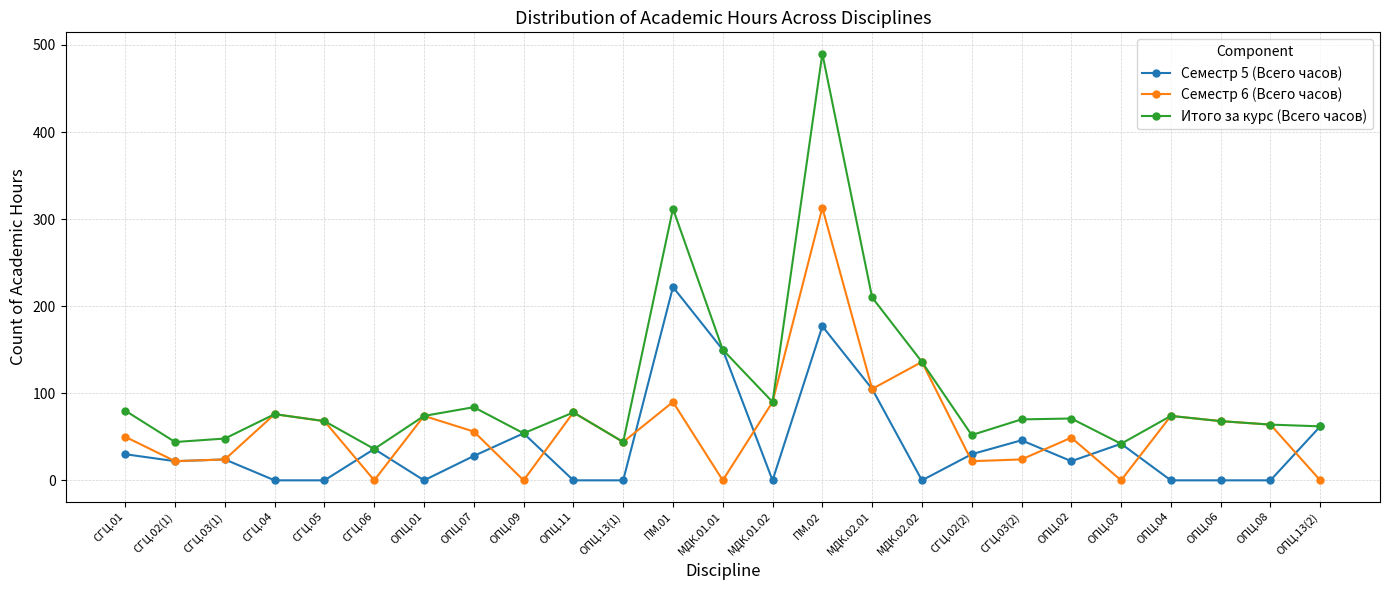

Which series has the largest total across all categories?

Итого за курс (Всего часов)